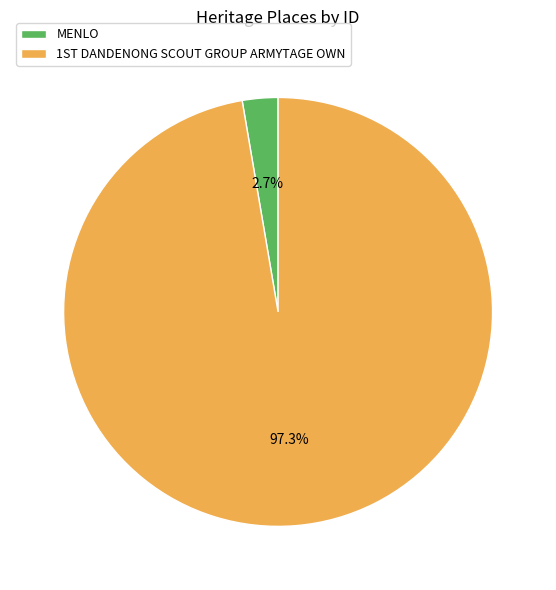

Rank the categories by value from lowest to highest.

MENLO, 1ST DANDENONG SCOUT GROUP ARMYTAGE OWN